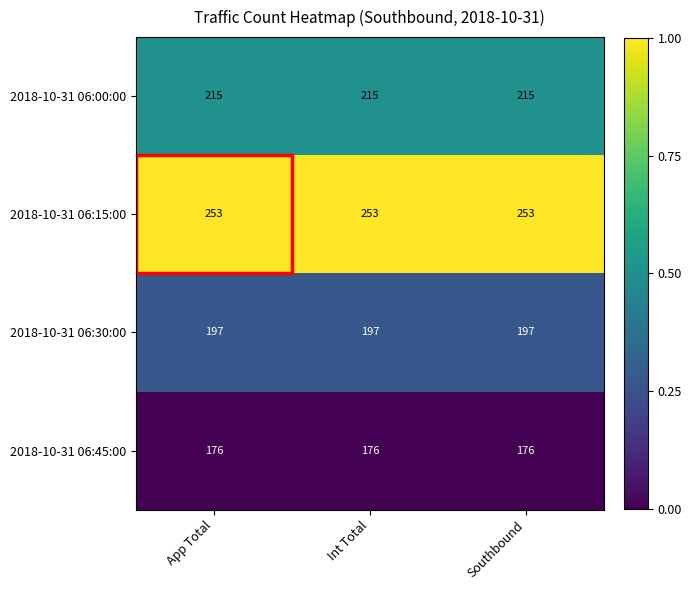

The value of 2018-10-31 06:00:00 at App Total is 215. True or false?

True